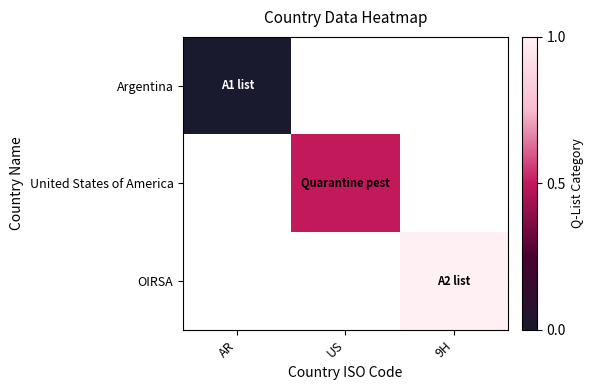

Count the number of categories in the chart.

3